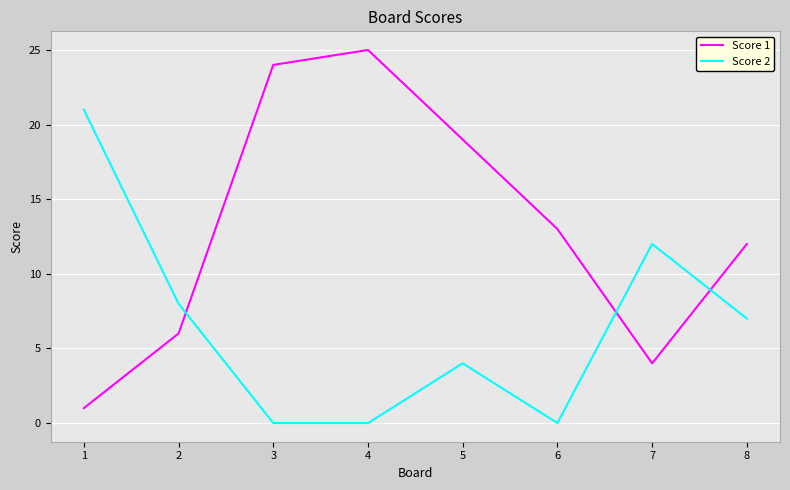

Is this an area chart (filled region under the line)?

No